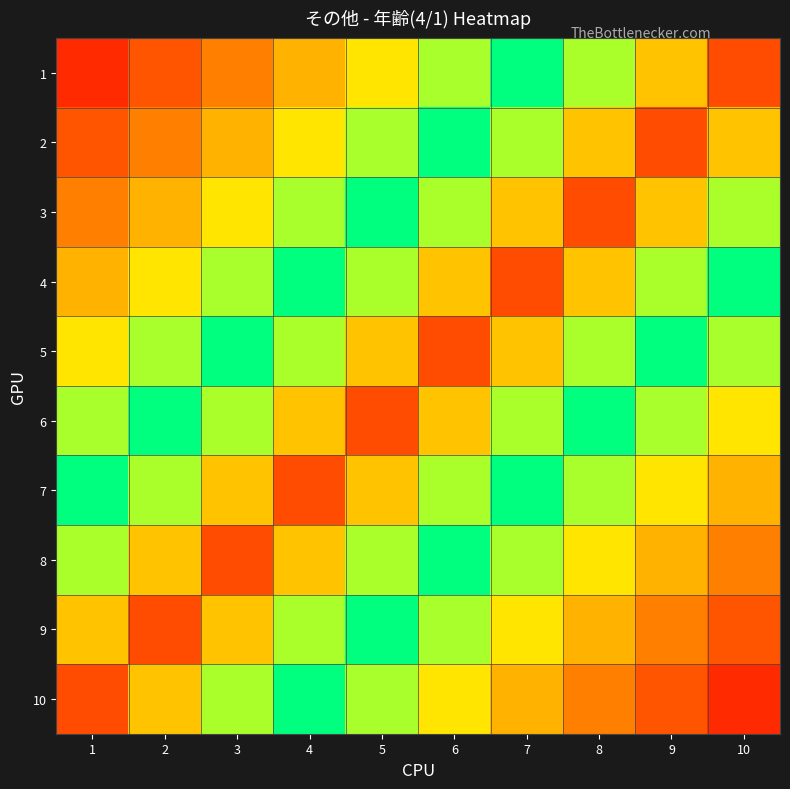

Reading left to right, transcribe all the data shown in this chart.

1: 1=0.1	2=0.2	3=0.3	4=0.4	5=0.5	6=0.6	7=0.7	8=0.8	9=0.9	10=1.0
2: 1=0.2	2=0.3	3=0.4	4=0.5	5=0.6	6=0.7	7=0.8	8=0.9	9=1.0	10=0.9
3: 1=0.3	2=0.4	3=0.5	4=0.6	5=0.7	6=0.8	7=0.9	8=1.0	9=0.9	10=0.8
4: 1=0.4	2=0.5	3=0.6	4=0.7	5=0.8	6=0.9	7=1.0	8=0.9	9=0.8	10=0.7
5: 1=0.5	2=0.6	3=0.7	4=0.8	5=0.9	6=1.0	7=0.9	8=0.8	9=0.7	10=0.6
6: 1=0.6	2=0.7	3=0.8	4=0.9	5=1.0	6=0.9	7=0.8	8=0.7	9=0.6	10=0.5
7: 1=0.7	2=0.8	3=0.9	4=1.0	5=0.9	6=0.8	7=0.7	8=0.6	9=0.5	10=0.4
8: 1=0.8	2=0.9	3=1.0	4=0.9	5=0.8	6=0.7	7=0.6	8=0.5	9=0.4	10=0.3
9: 1=0.9	2=1.0	3=0.9	4=0.8	5=0.7	6=0.6	7=0.5	8=0.4	9=0.3	10=0.2
10: 1=1.0	2=0.9	3=0.8	4=0.7	5=0.6	6=0.5	7=0.4	8=0.3	9=0.2	10=0.1